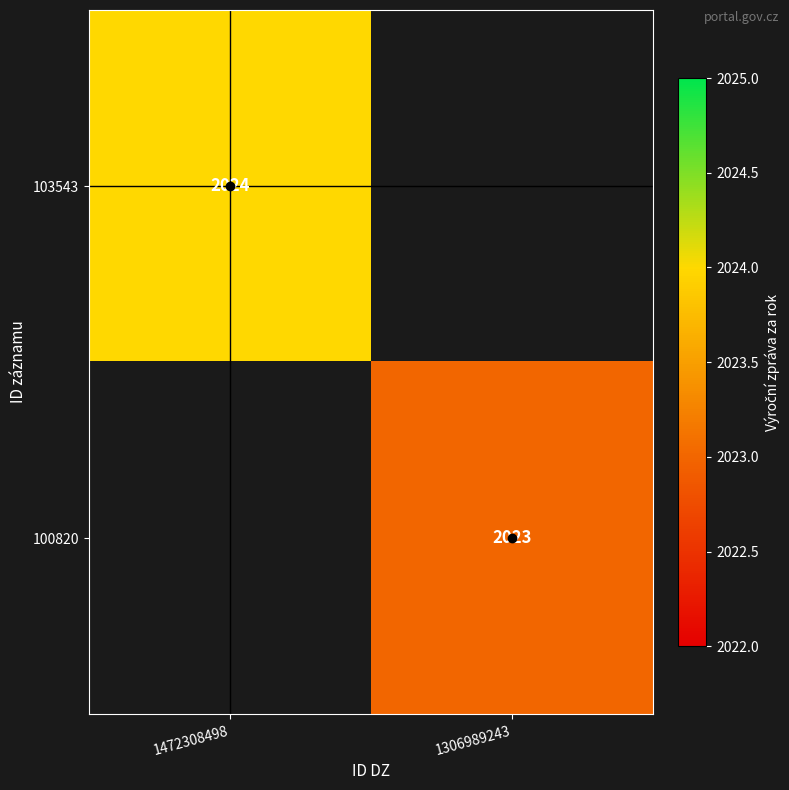

At which category does the chart reach its peak across all series?

1472308498